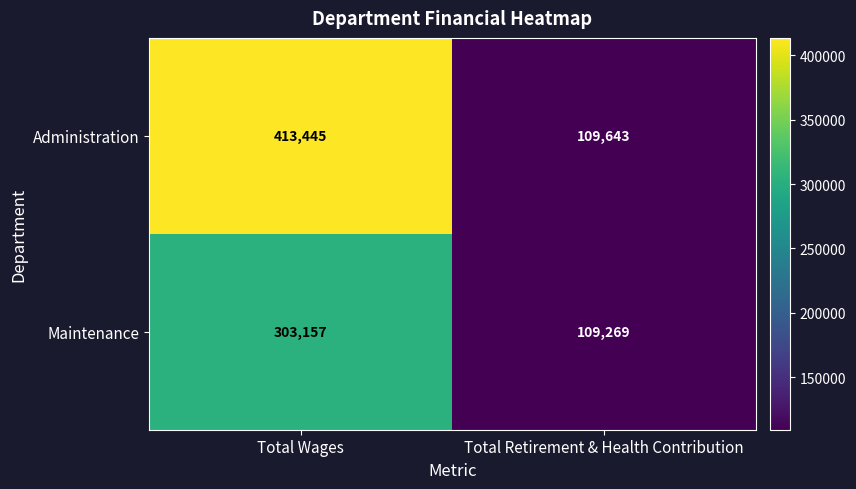

Which label corresponds to the smallest value in the chart?

Total Retirement & Health Contribution